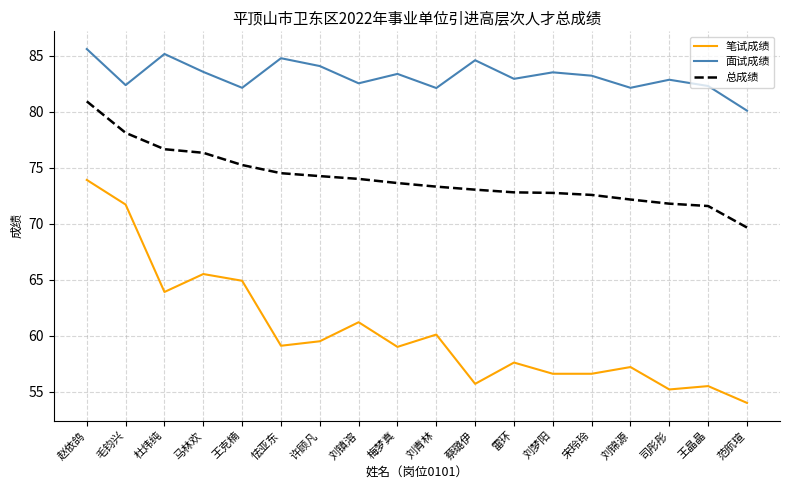

The value of 笔试成绩 at 蔡璐伊 is 55.7. True or false?

True